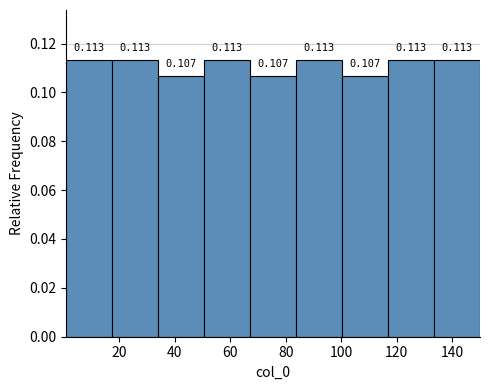

How tall is the bar that spans 100 to 116 on the x-axis? The bar edges are not printed on the chart, so give them approximately, as read against the axis.

0.107